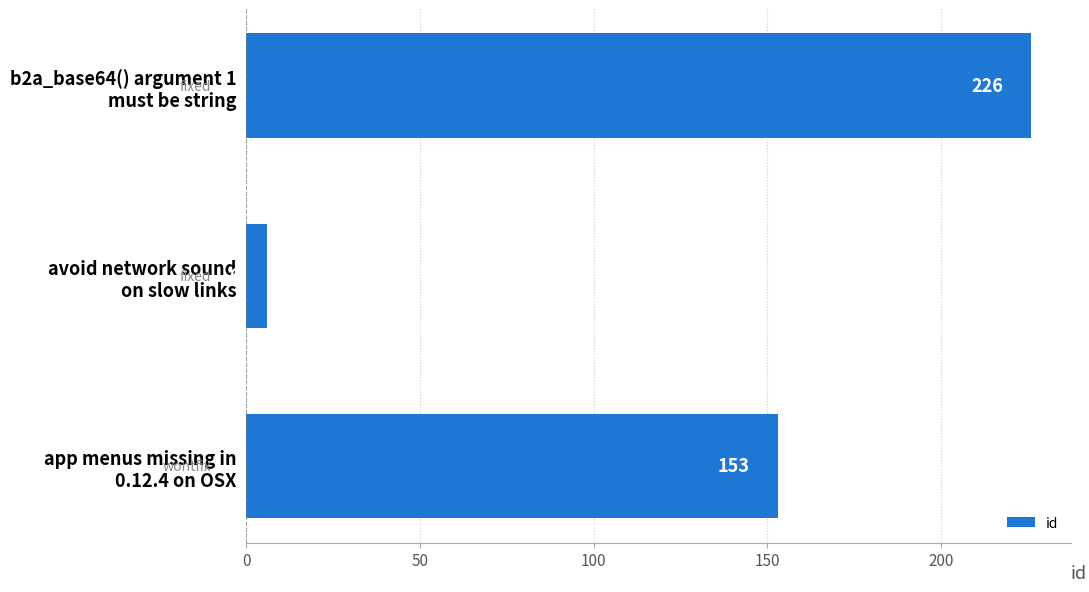

What is the sum of all values?

385